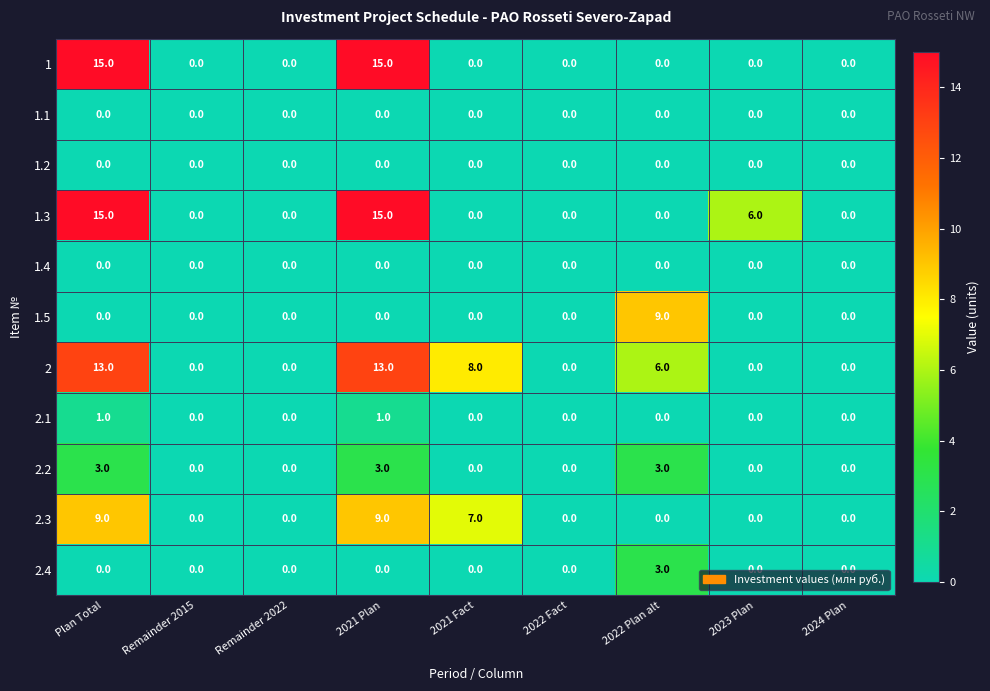

What is the greatest value displayed?

15